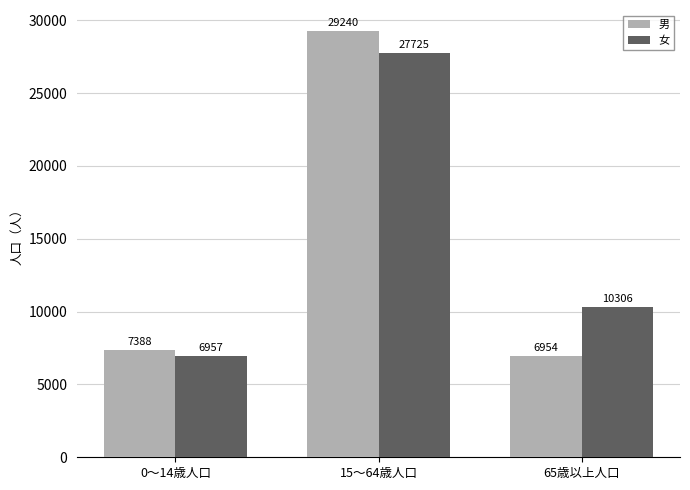

Rank the series by their average value, from highest to lowest.

女, 男